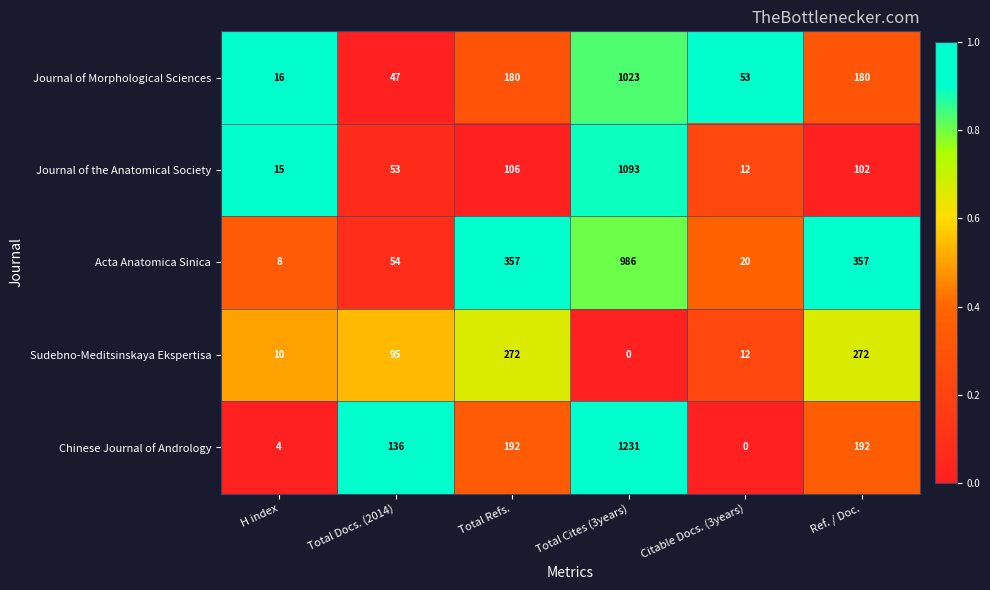

At which category is the sum across all series the highest?

Total Cites (3years)